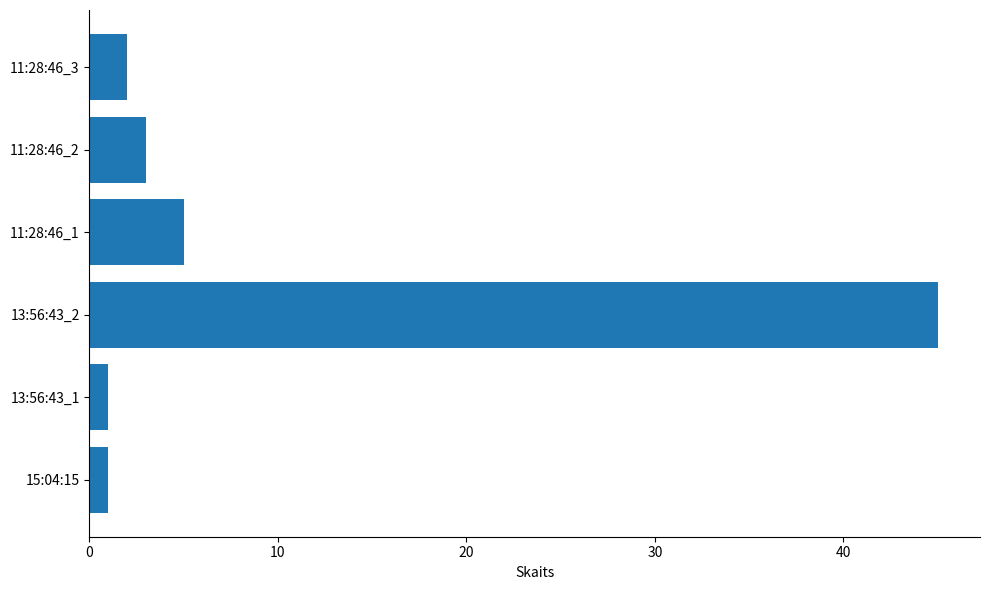

True or false: the data shows 2 at 11:28:46_3.

True